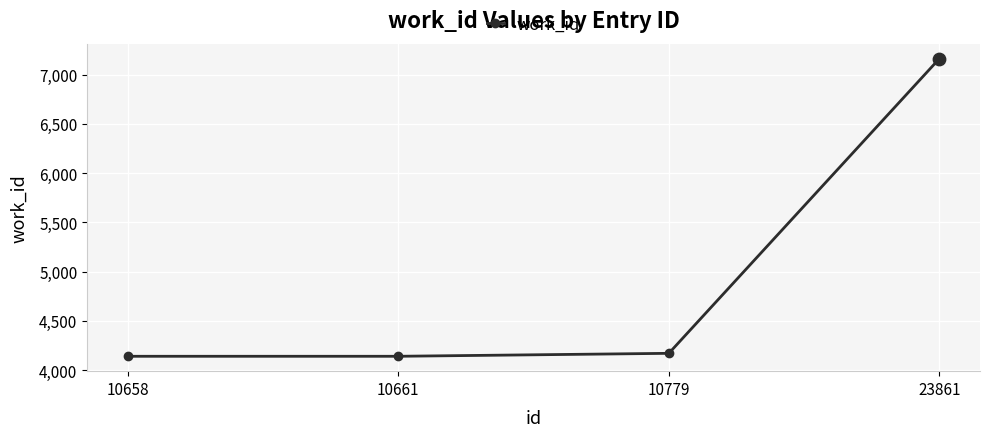

What is the ratio of the value at 23861 to the value at 10661?

1.7